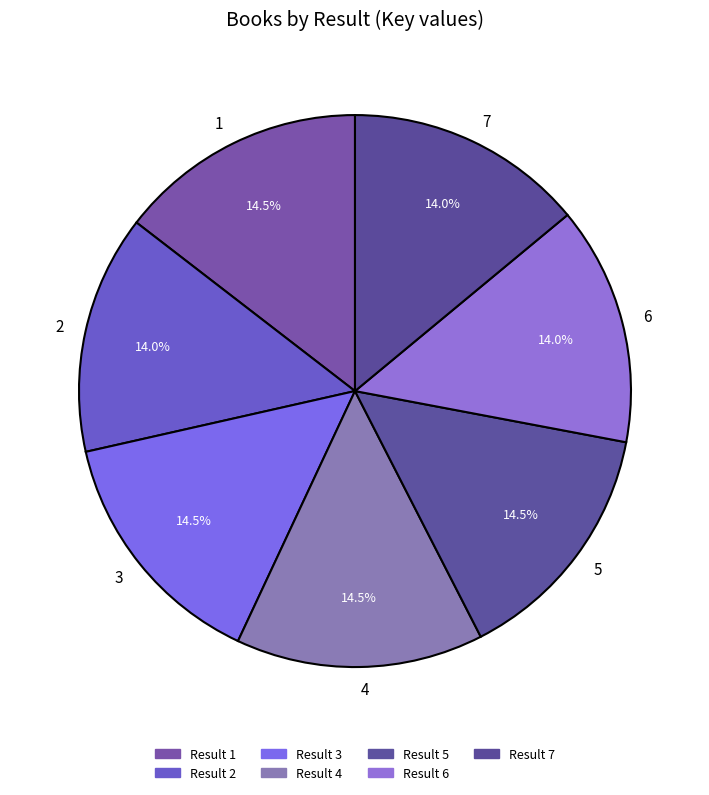

How much of the chart is everything except 2?

86.0%